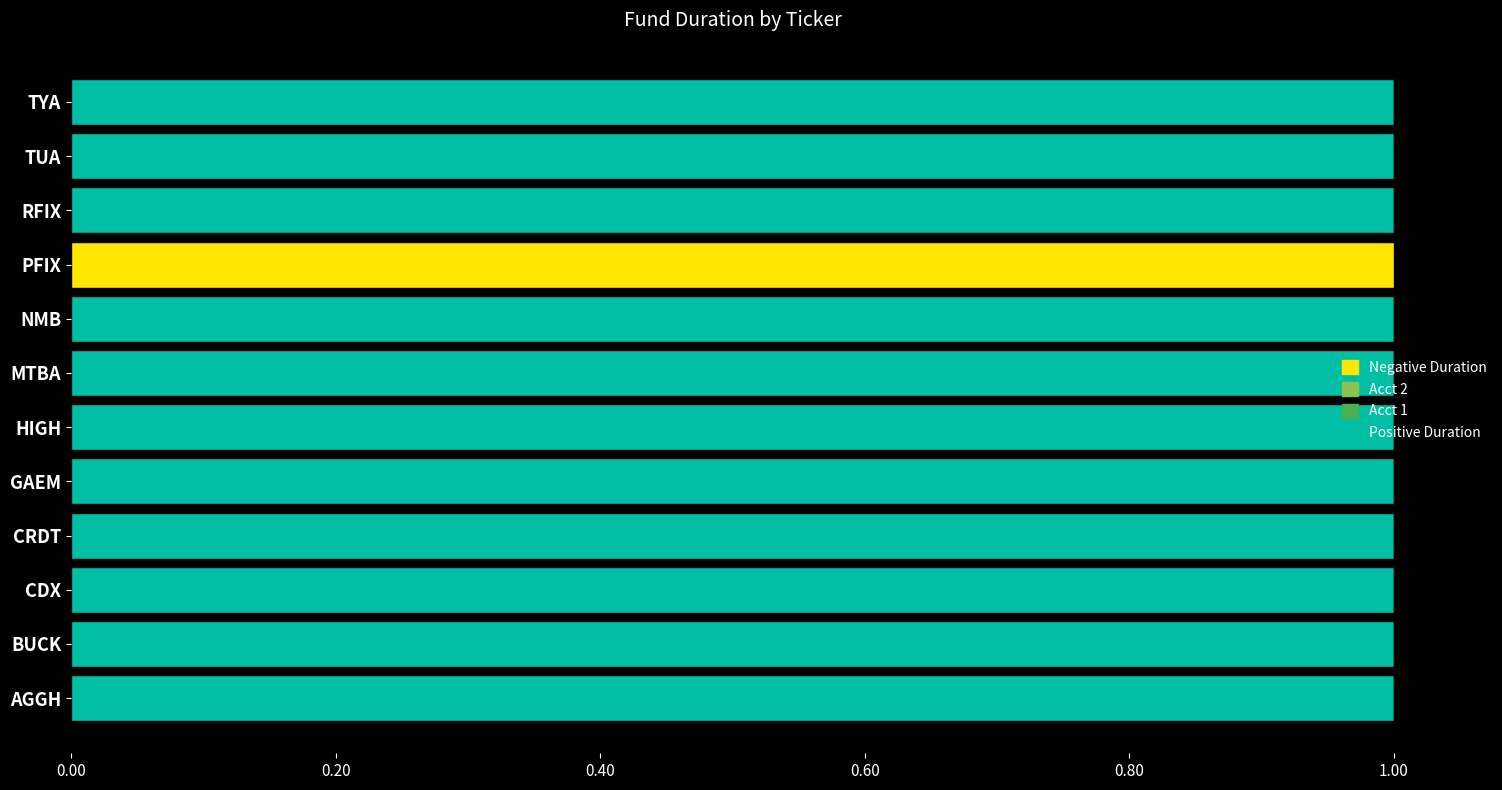

What is the sum of all Positive Duration values?

11